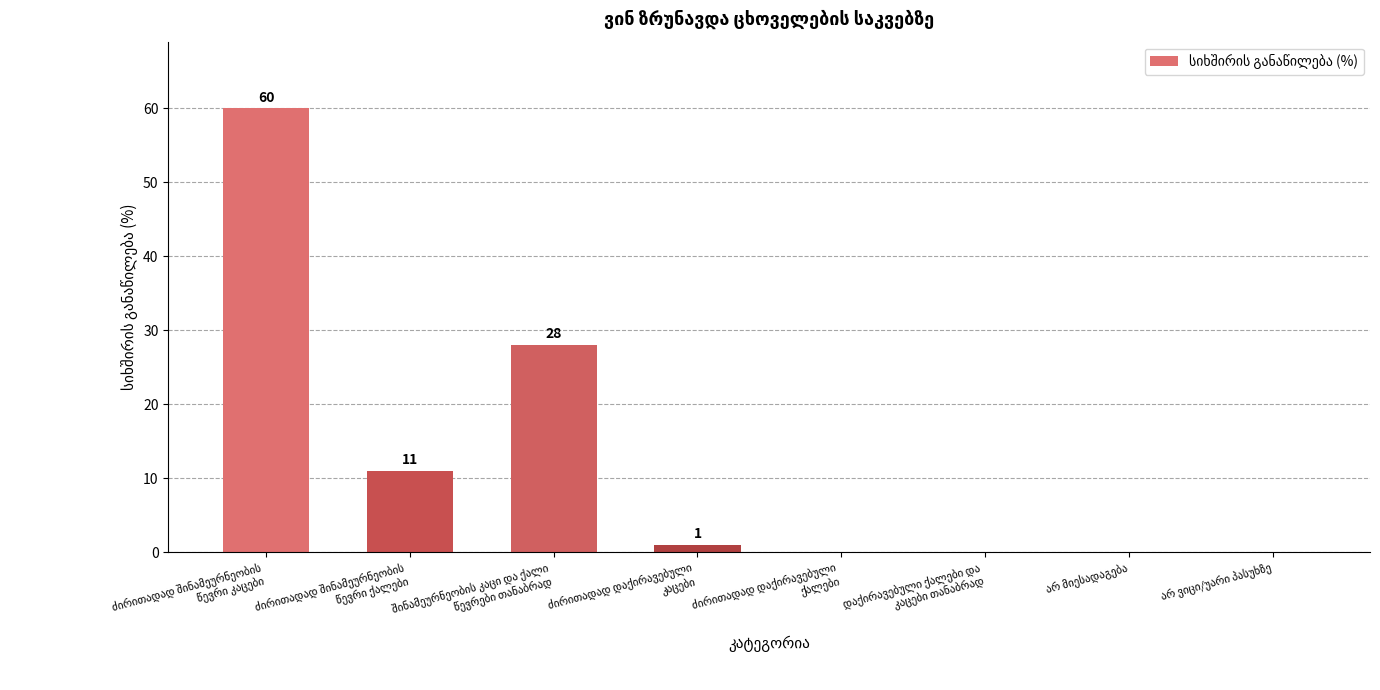

How many categories are shown in the chart?

8